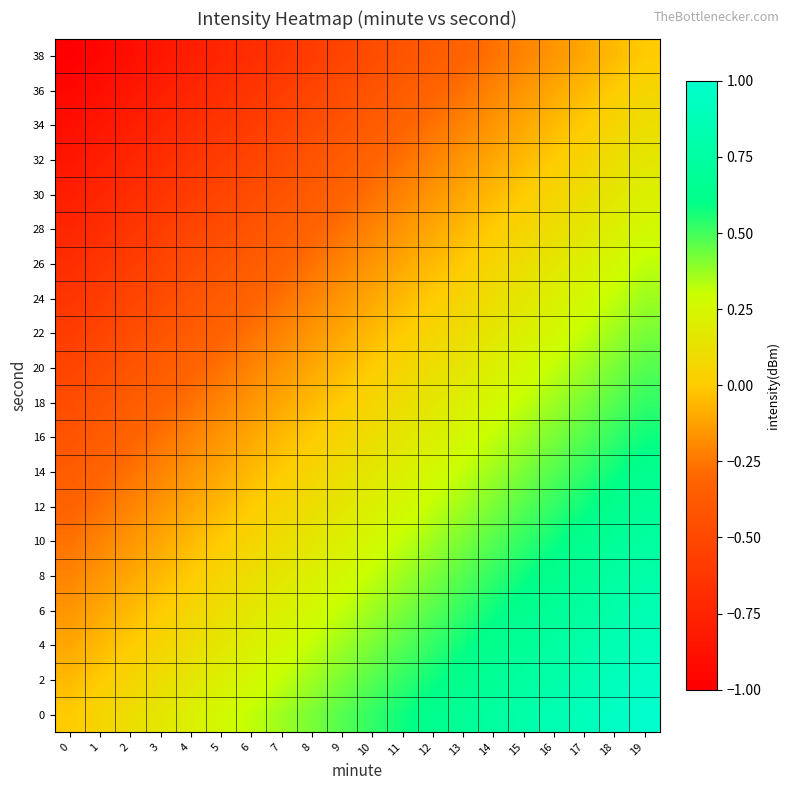

Count the number of categories in the chart.

20